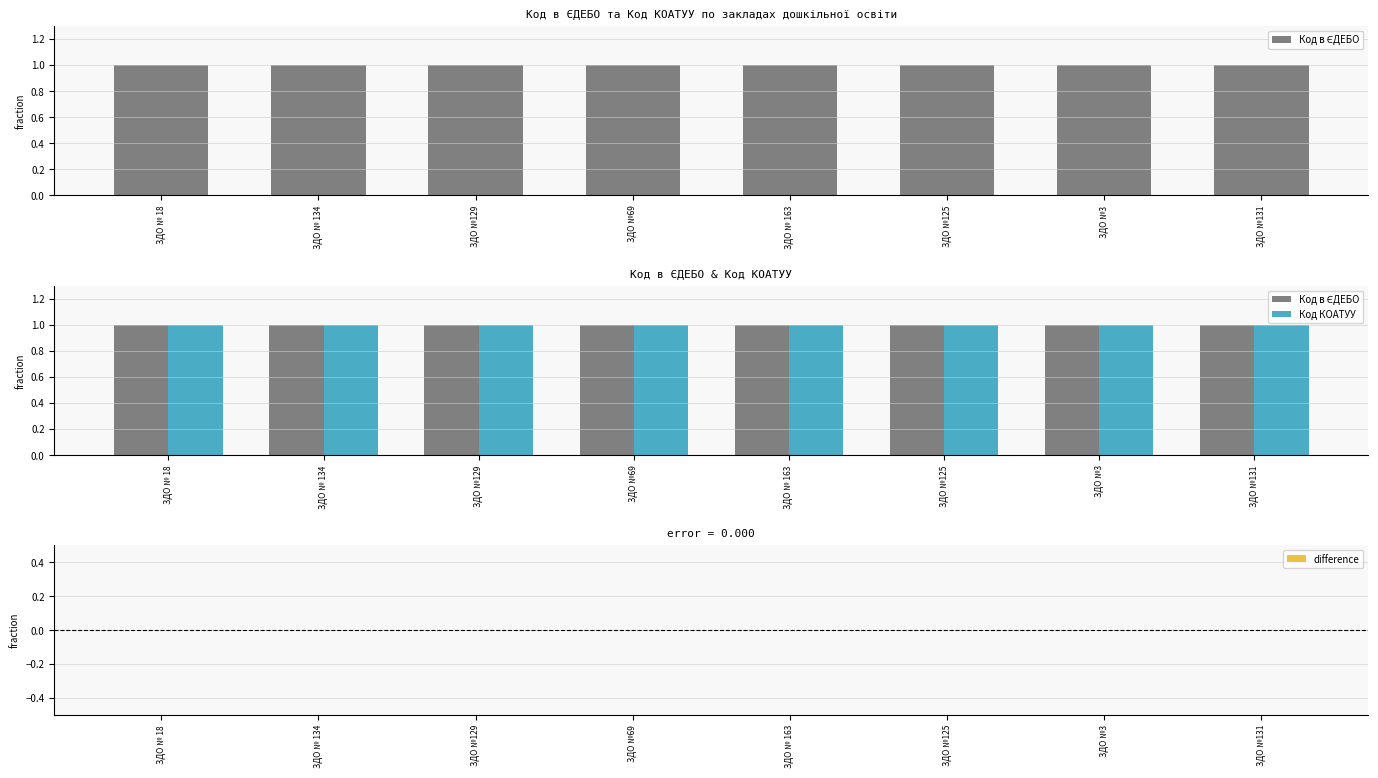

What are all the series names shown in the legend?

Код в ЄДЕБО, Код КОАТУУ, difference